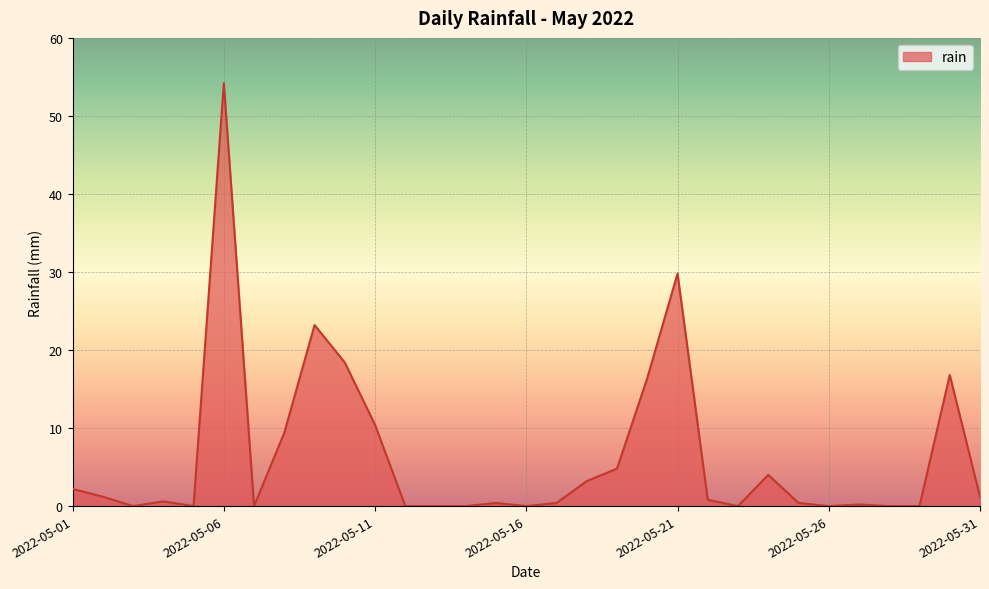

What is the maximum value shown in the chart?

54.2